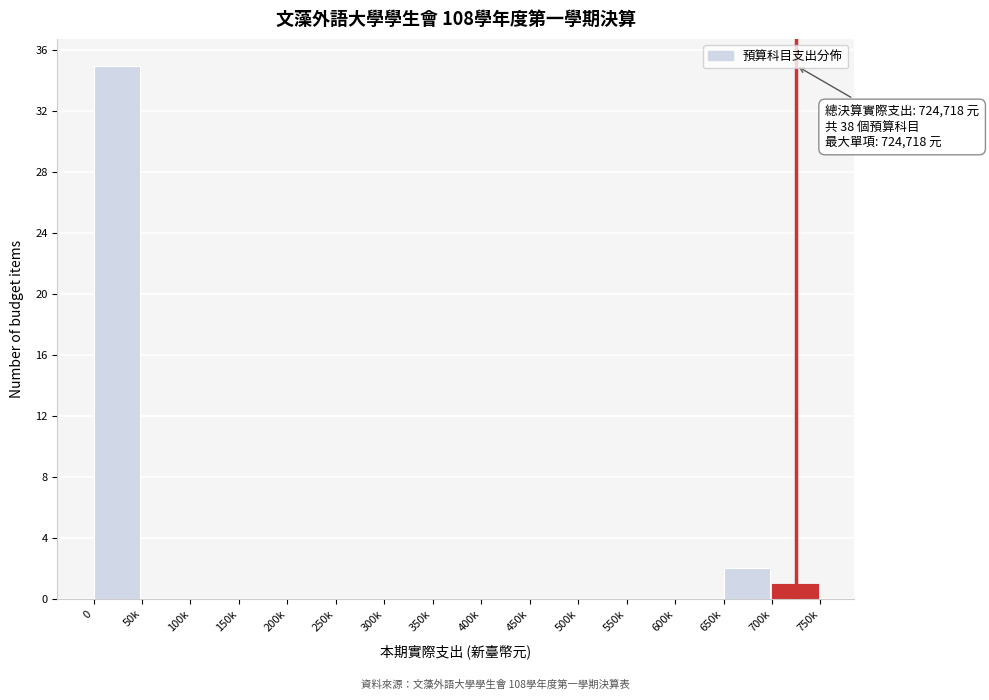

Reading left to right, transcribe all the data shown in this chart.

0=35	50k=0	100k=0	150k=0	200k=0	250k=0	300k=0	350k=0	400k=0	450k=0	500k=0	550k=0	600k=0	650k=2	700k=1